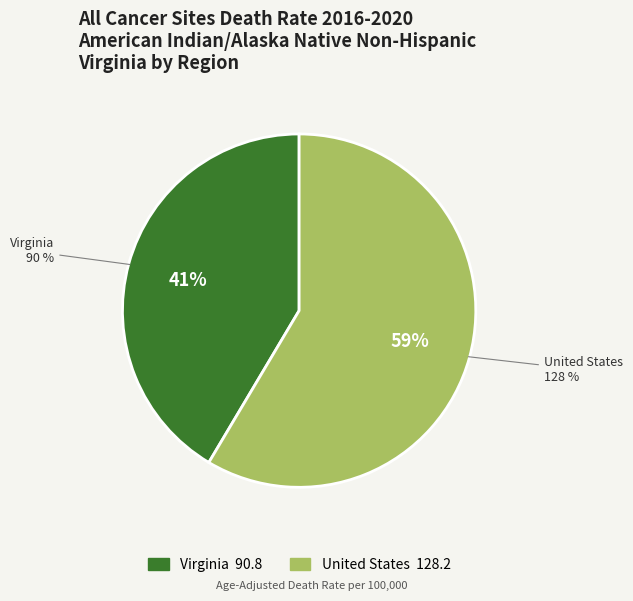

Count the number of slices in the pie.

2